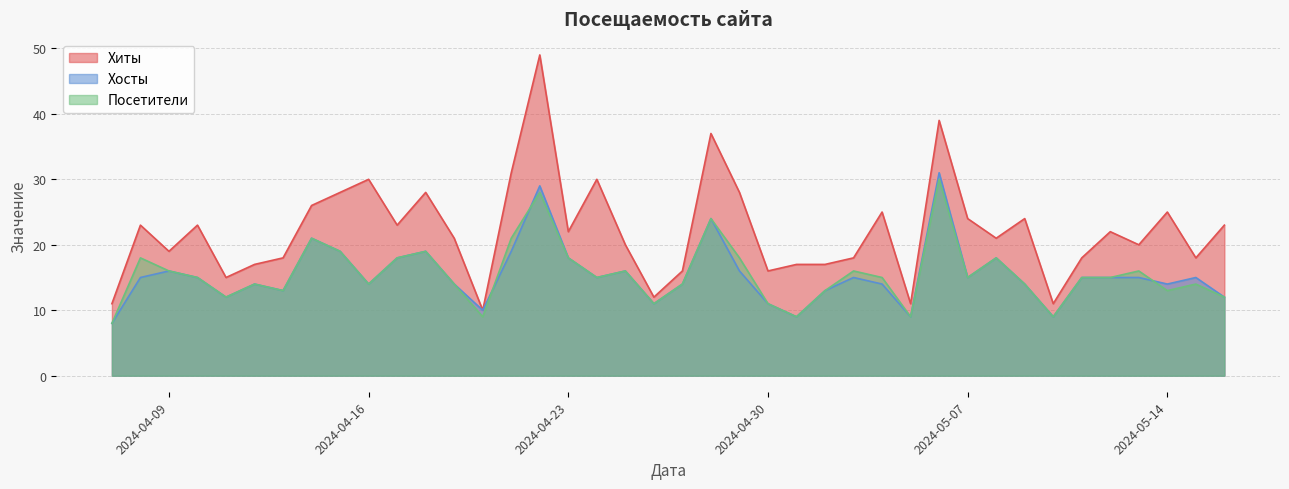

What is the spread (max minus min) of values at 2024-04-16?

16